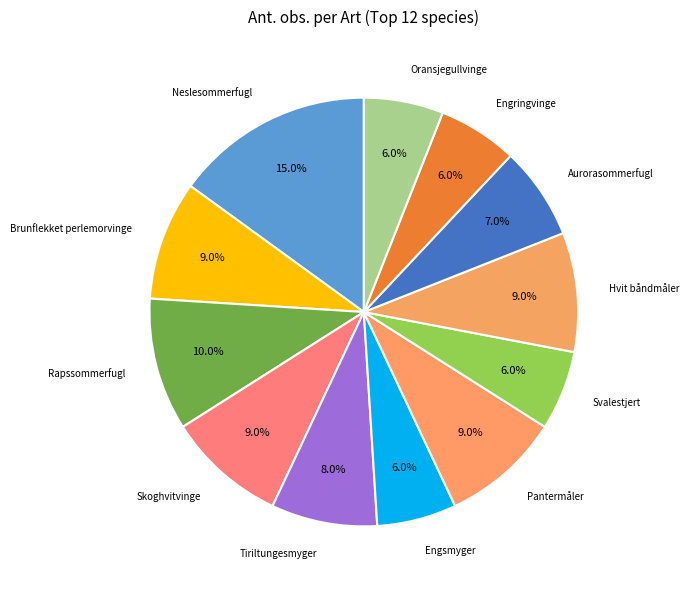

Is it true that Oransjegullvinge is 1% of the pie?

False